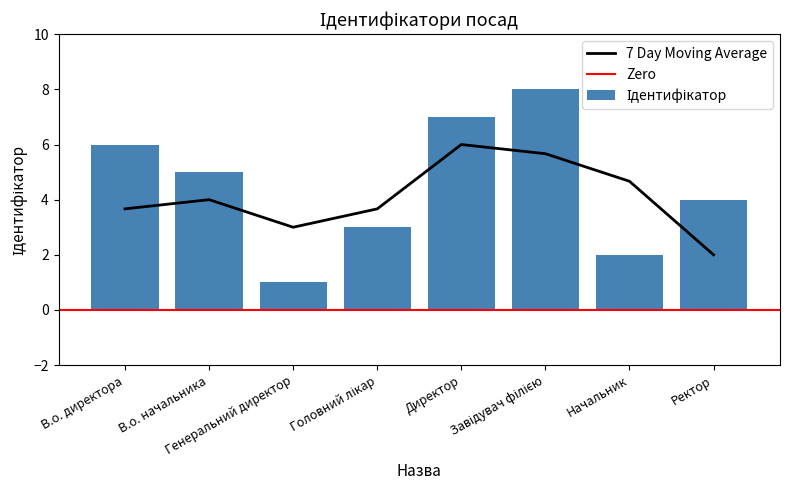

The chart shows a value of 6 at Завідувач філією. True or false?

False